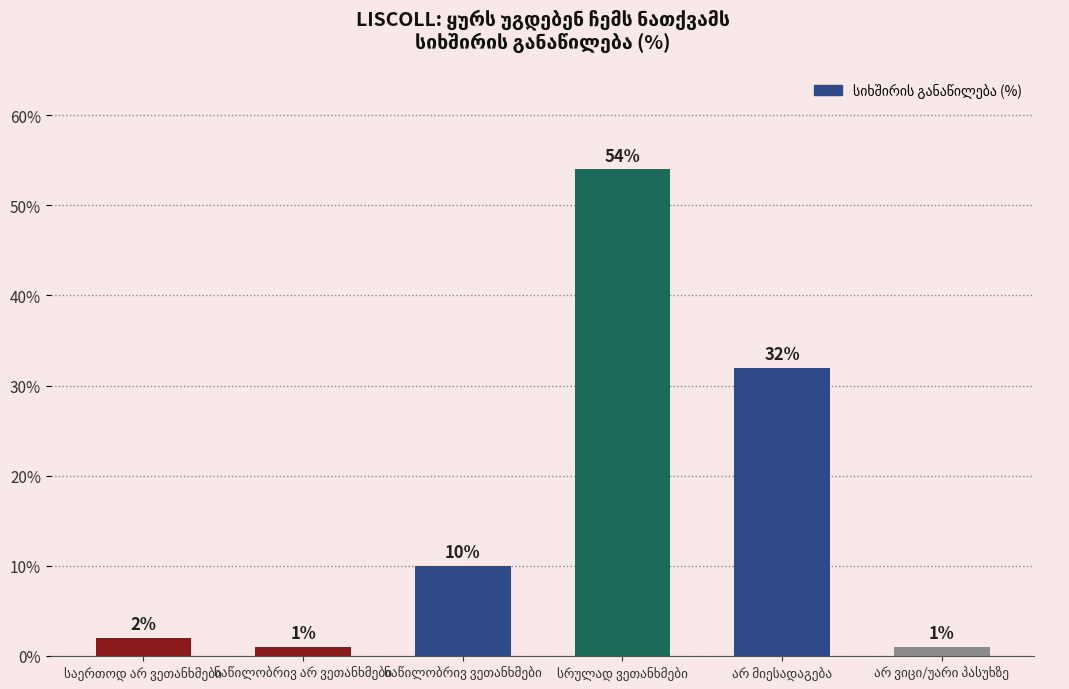

What is the average value?

17